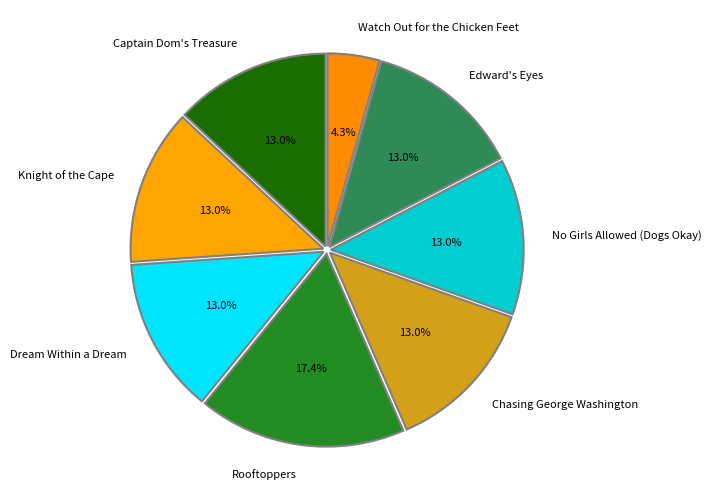

To the nearest percent, what is the average slice percentage?

12%